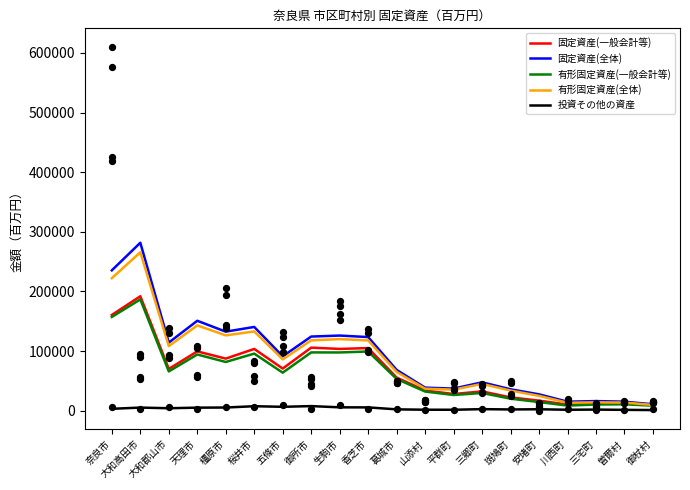

Which series has the largest Y range (max minus min)?

固定資産(全体)